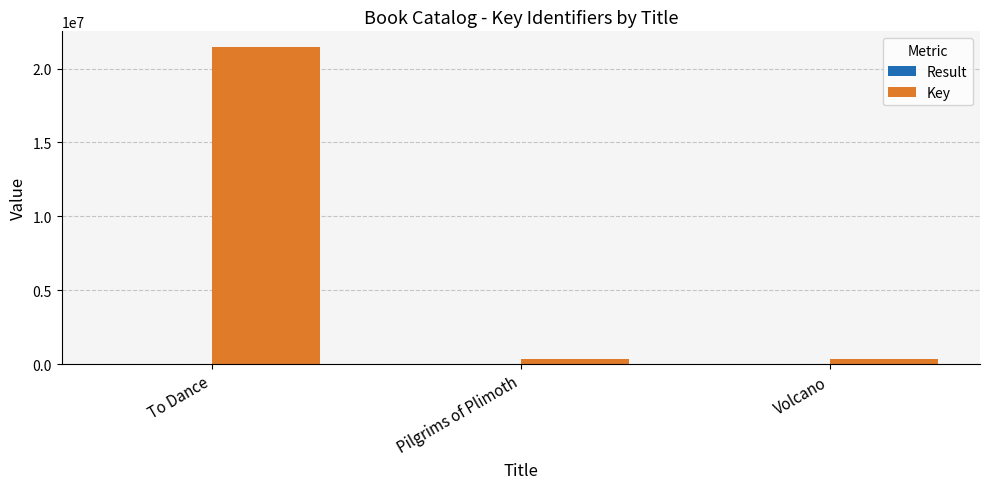

What is the maximum value for Key?

21443448